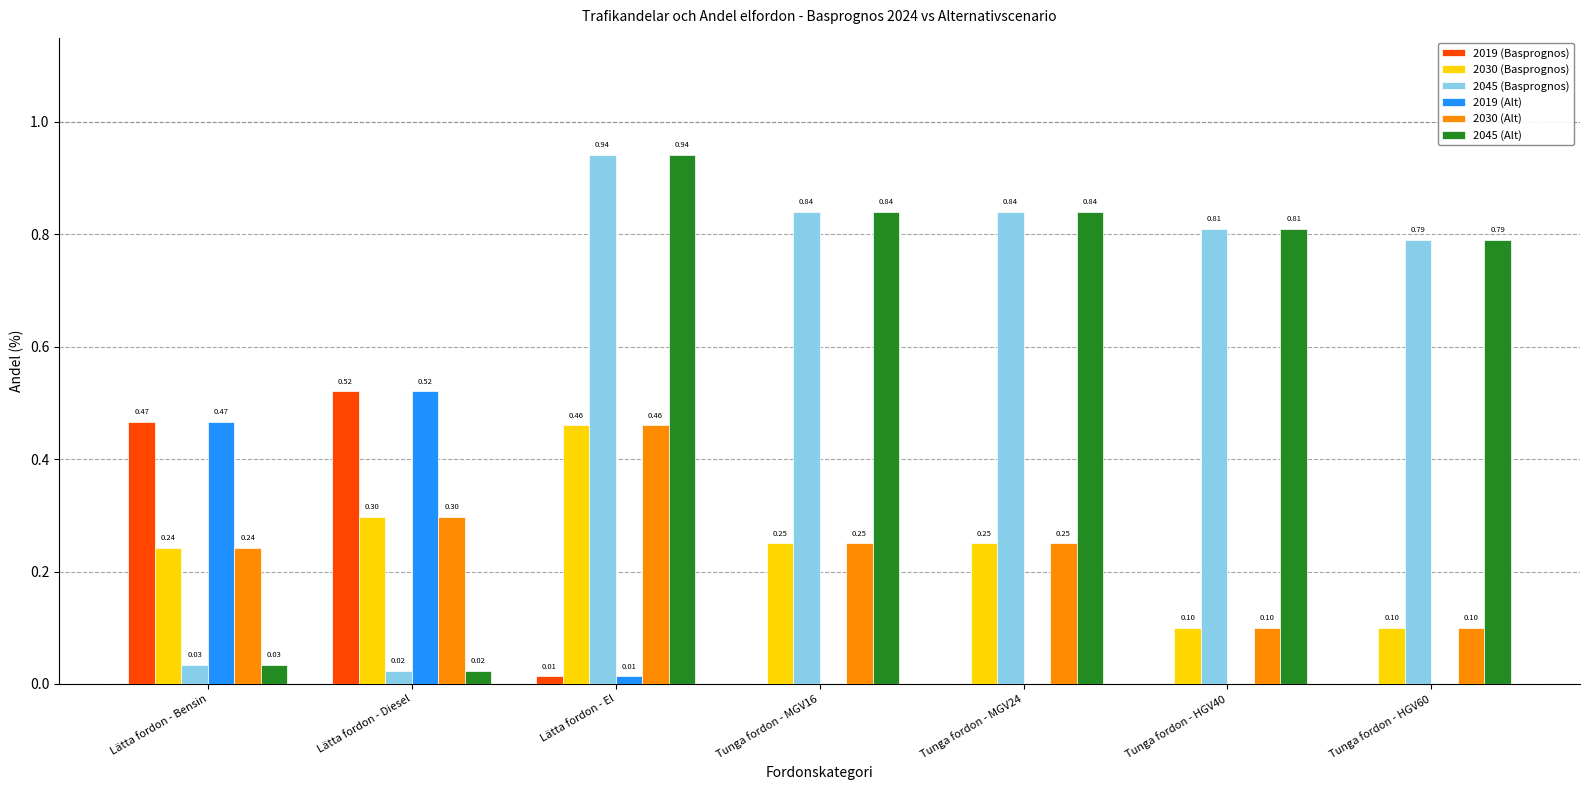

Is the value of 2019 (Basprognos) at Lätta fordon - El greater than the value of 2030 (Basprognos) at Tunga fordon - MGV24?

No